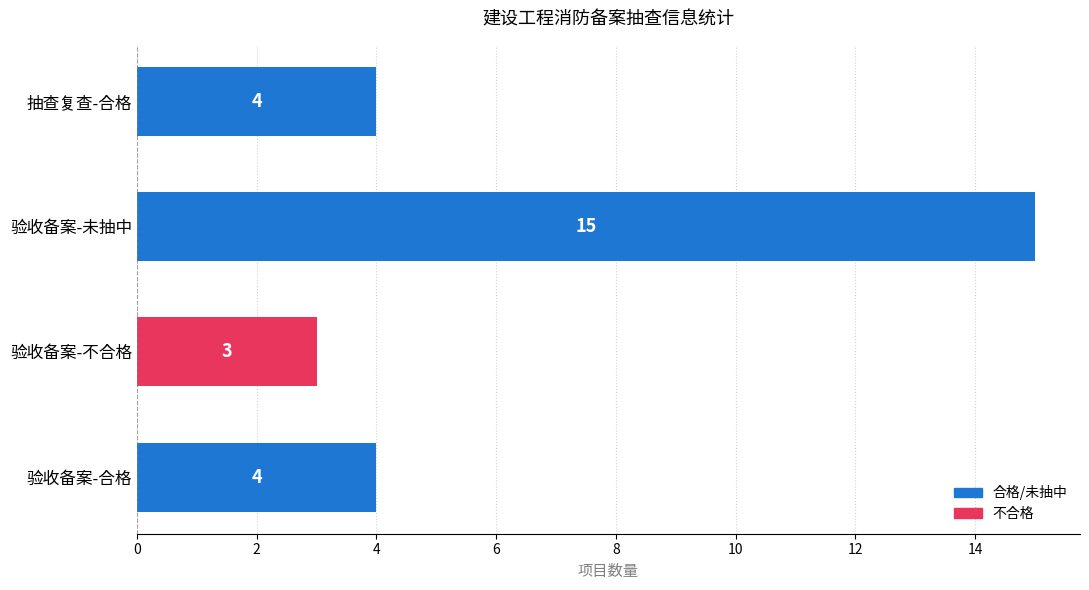

True or false: the data shows 2 at 验收备案-不合格.

False